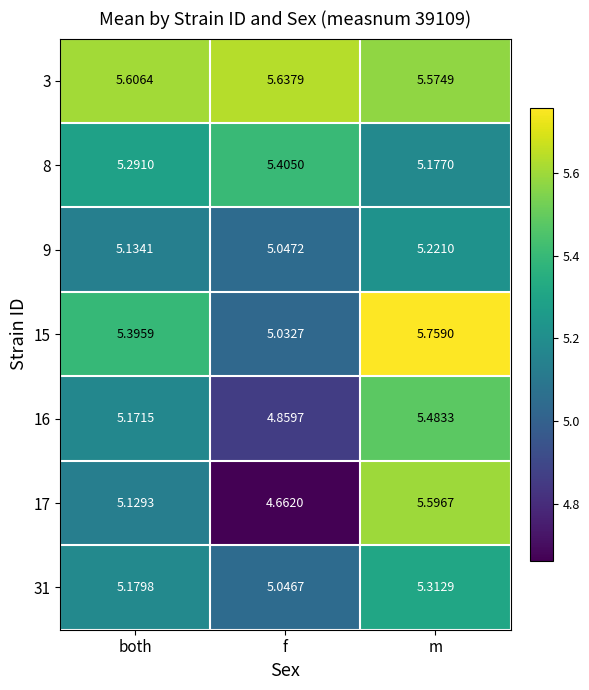

Where is 31 nearest to the value 5?

f